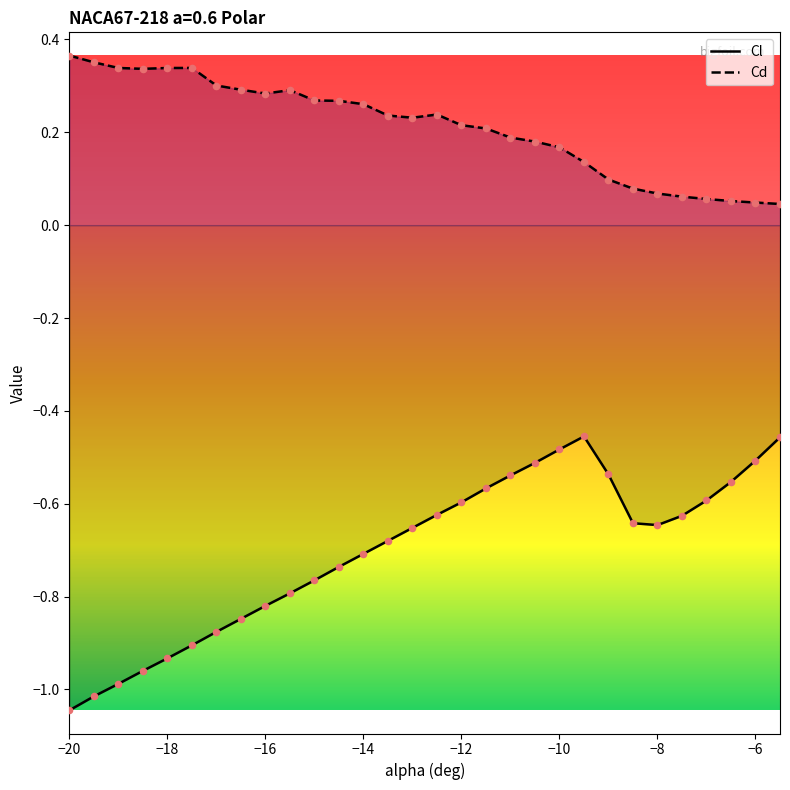

Which series has the widest spread of Y values?

Cl